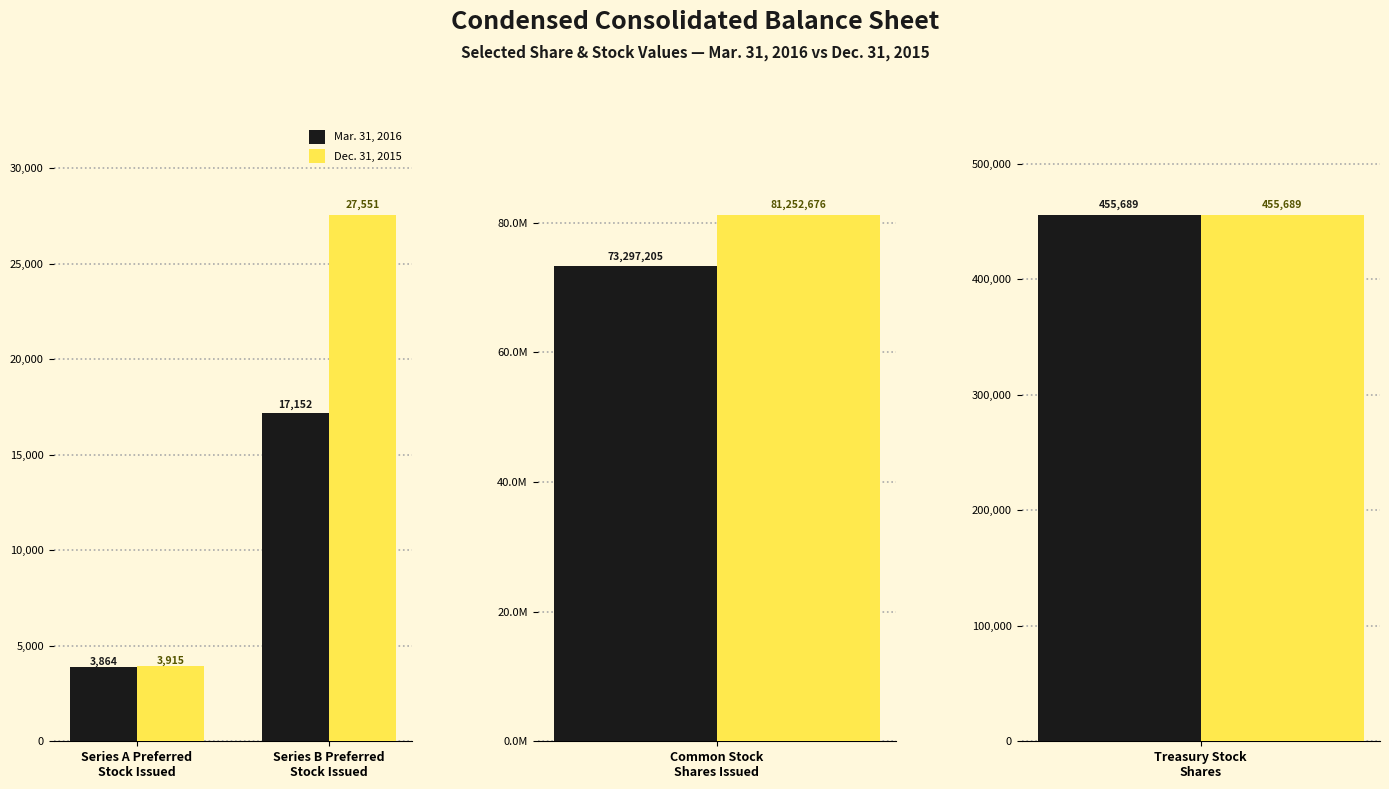

How many bars are there in each group?

2